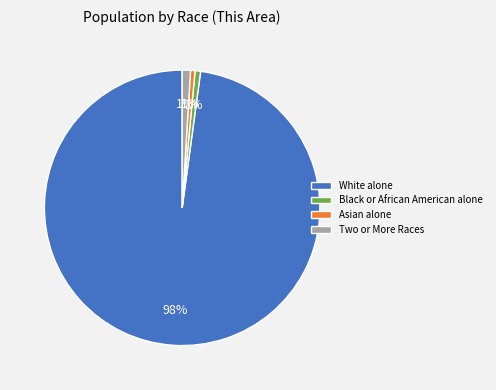

Is White alone the majority of the pie?

Yes